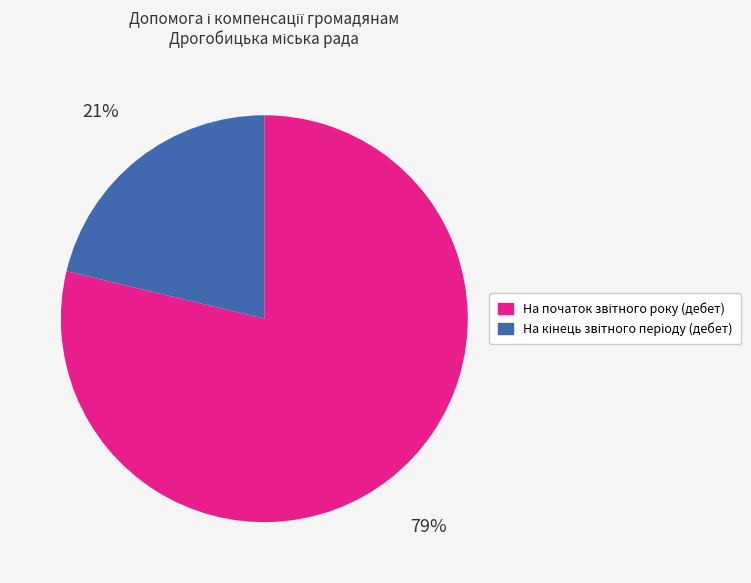

To the nearest percent, what is the difference between the largest and smallest slice percentages?

58%